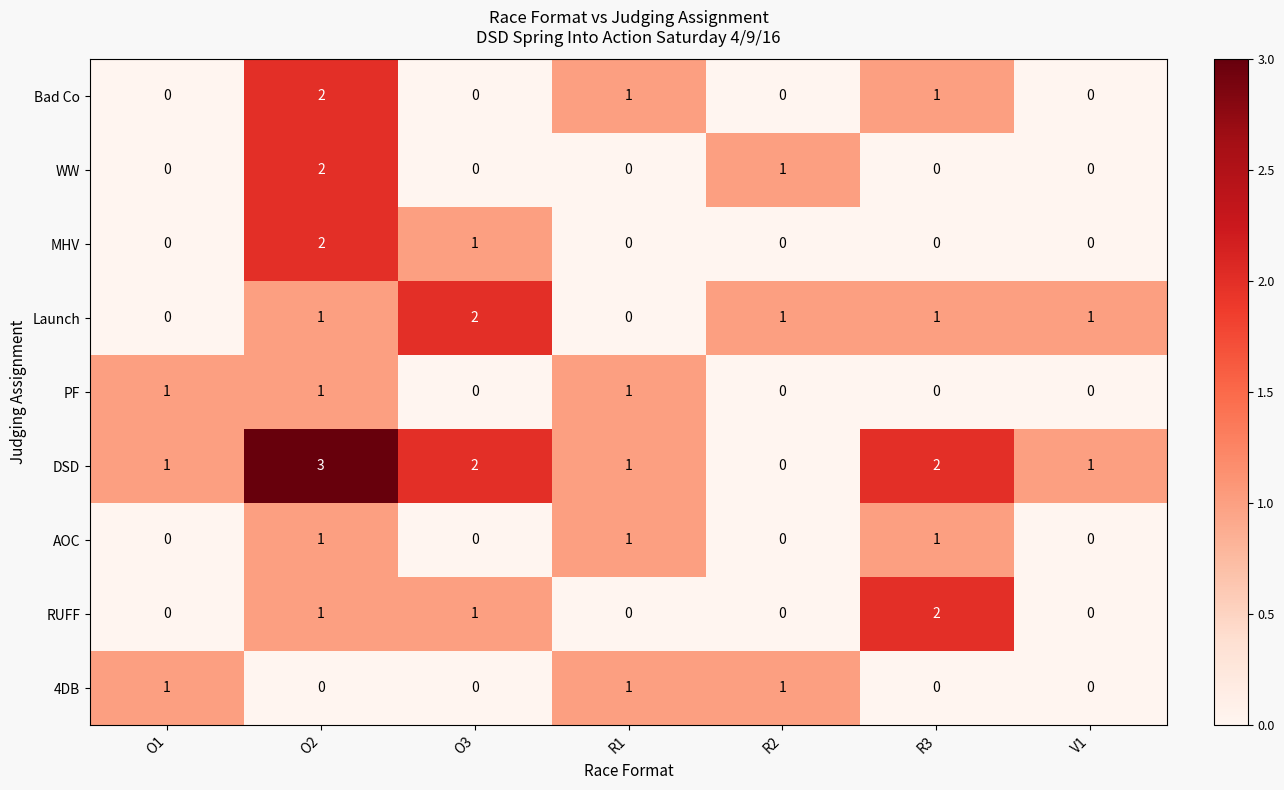

What is the sum of all Bad Co values?

4